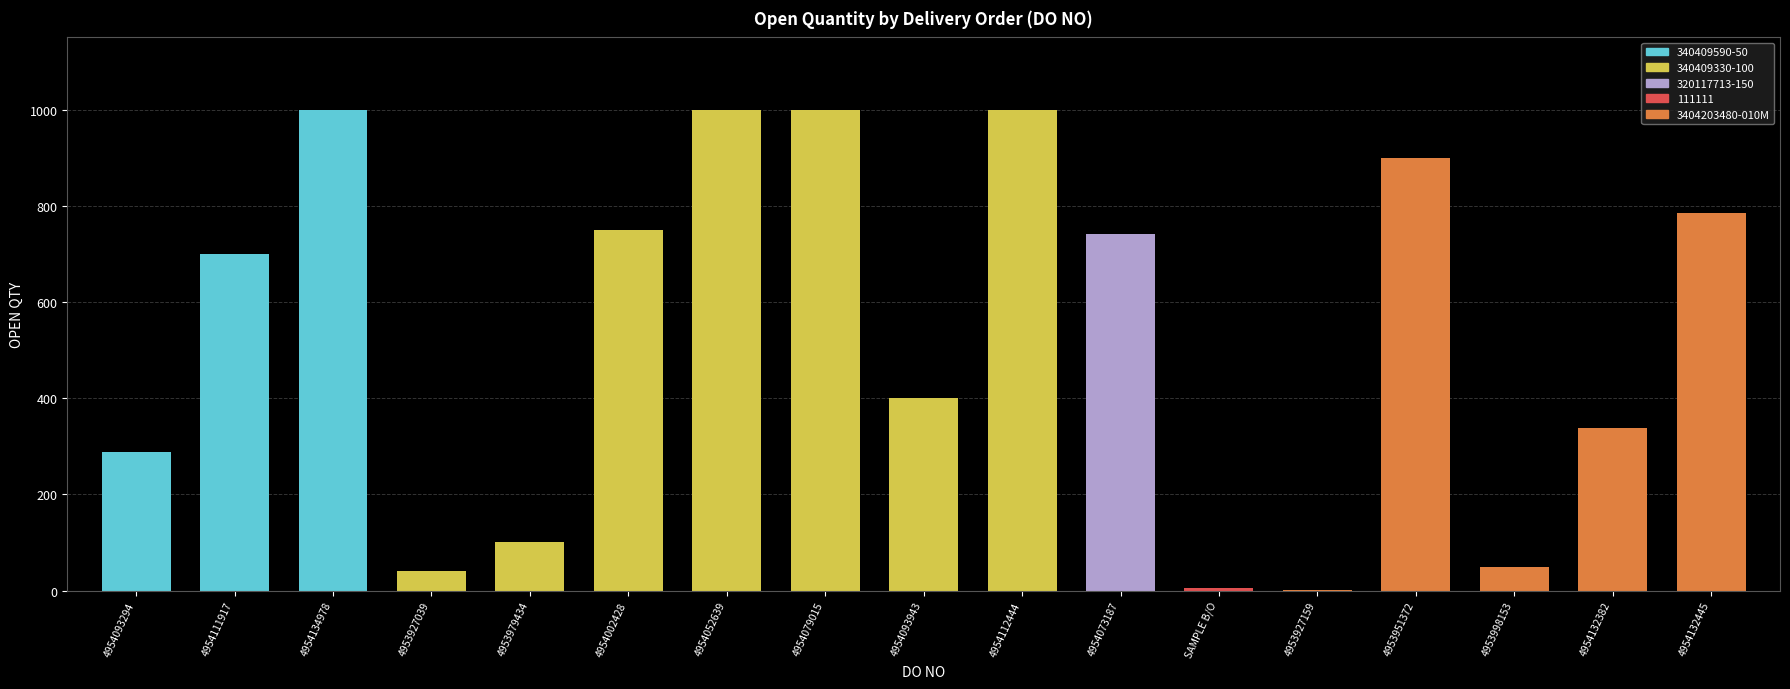

Are the bars horizontal?

No